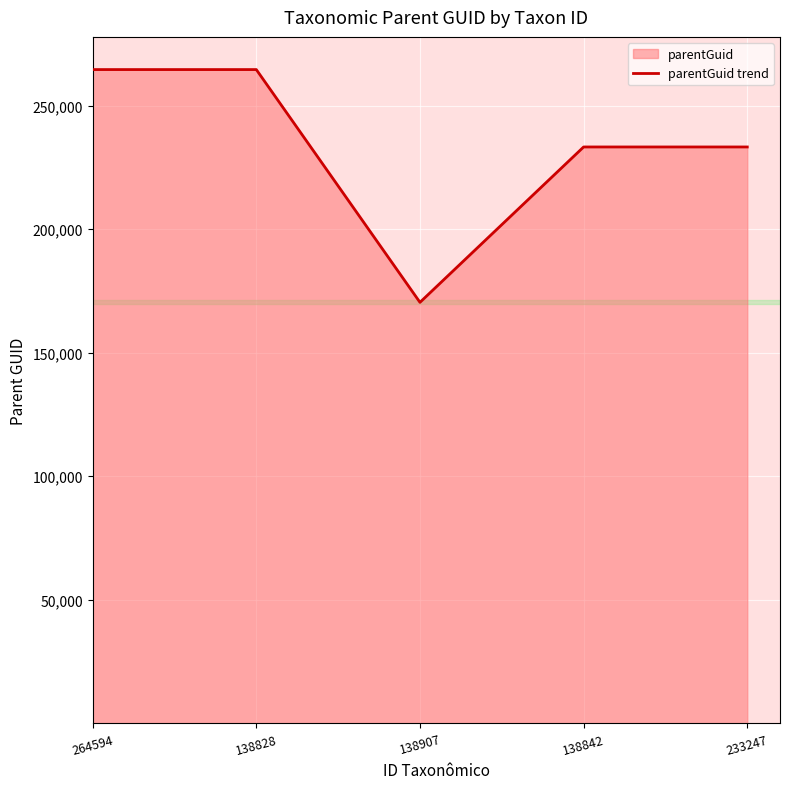

Rank the categories by value from highest to lowest.

264594, 138828, 138842, 233247, 138907